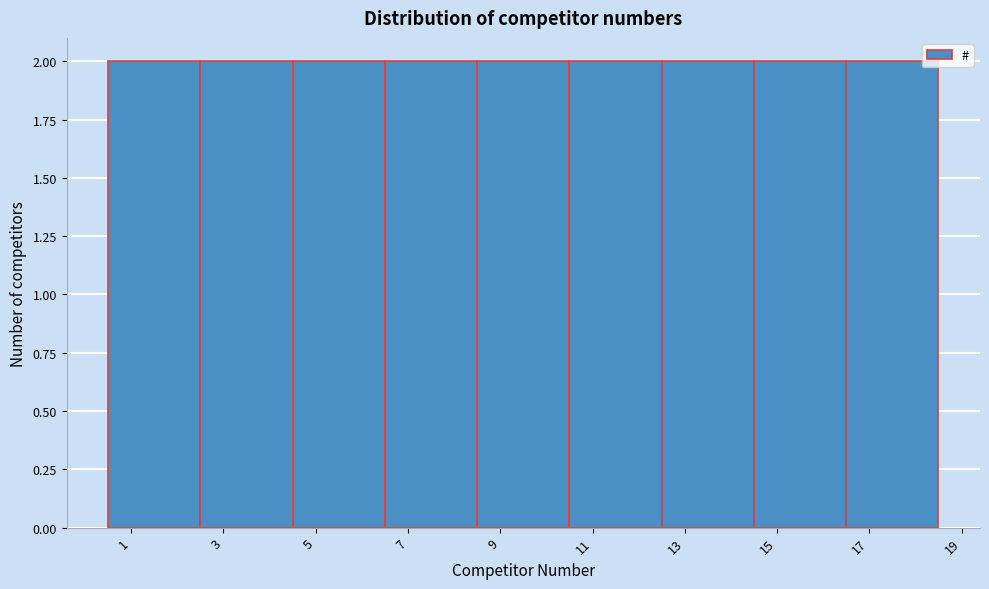

Reading left to right, transcribe this chart: for each bar, give the range it covers on the x-axis and its height. The values are not printed on the chart, so give them approximately, as read against the axis.

0.5 to 2.5: 2
2.5 to 4.5: 2
4.5 to 6.5: 2
6.5 to 8.5: 2
8.5 to 10.5: 2
10.5 to 12.5: 2
12.5 to 14.5: 2
14.5 to 16.5: 2
16.5 to 18.5: 2